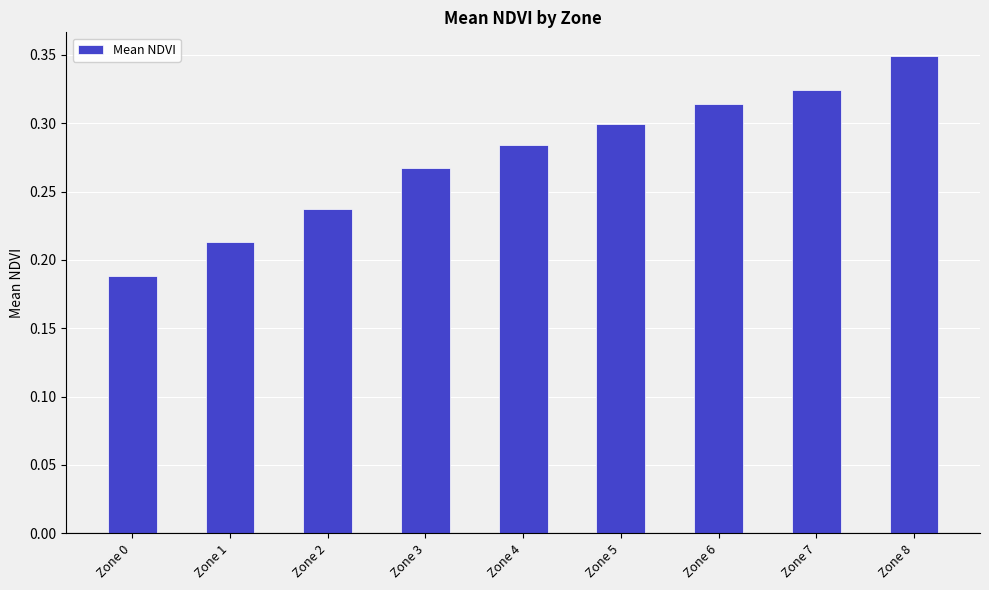

Which category has the lowest value across all series?

Zone 0